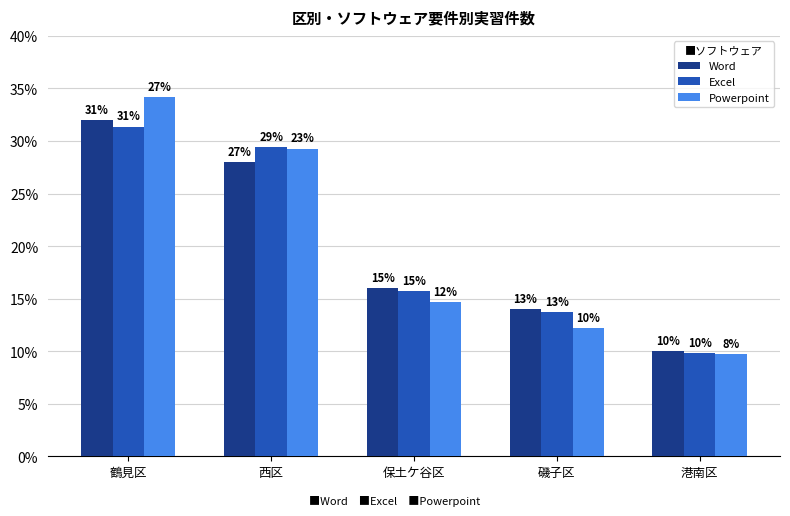

True or false: Word has a value of 0.3 at 西区.

True